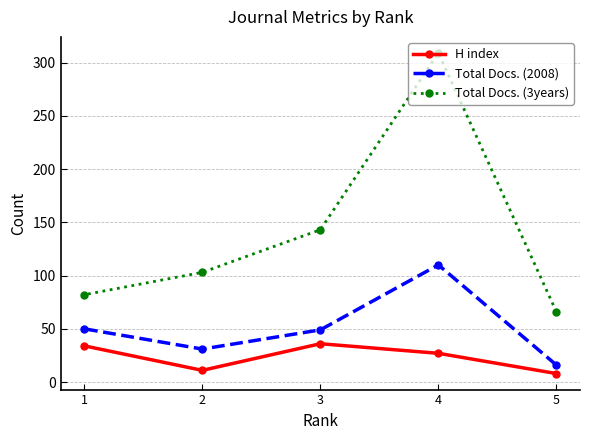

What is the difference between the maximum and minimum values in the Total Docs. (2008) series?

94